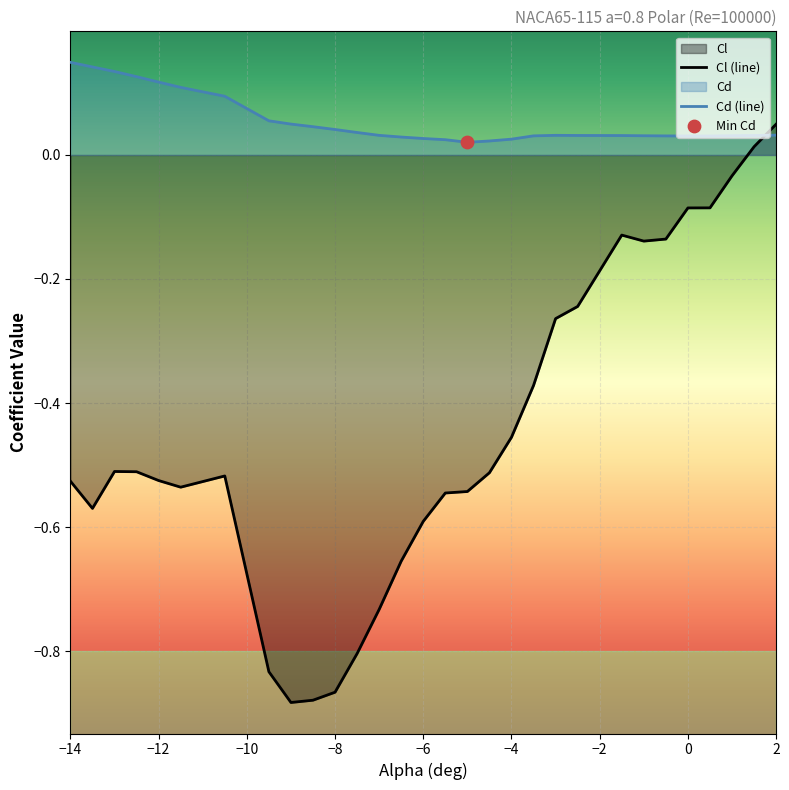

Which series has the largest Y range (max minus min)?

Cl